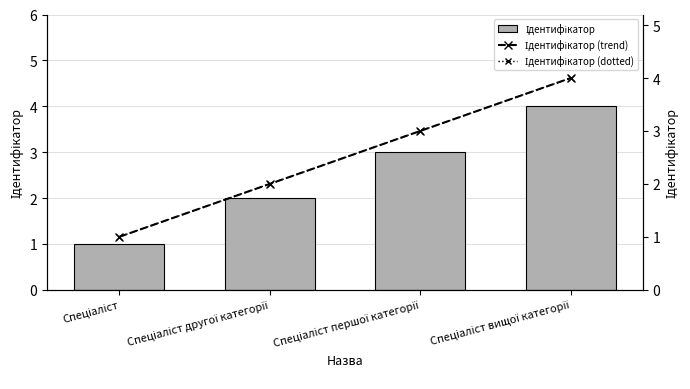

Reading left to right, what are all the values shown in this chart?

Ідентифікатор: 1	2	3	4
Ідентифікатор (trend): 1	2	3	4
Ідентифікатор (dotted): 1	2	3	4